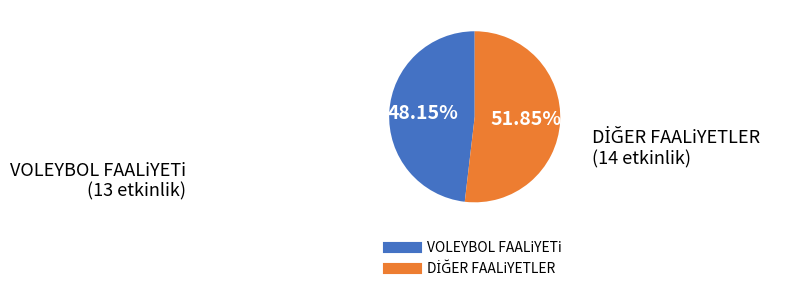

How many slices are in this pie chart?

2